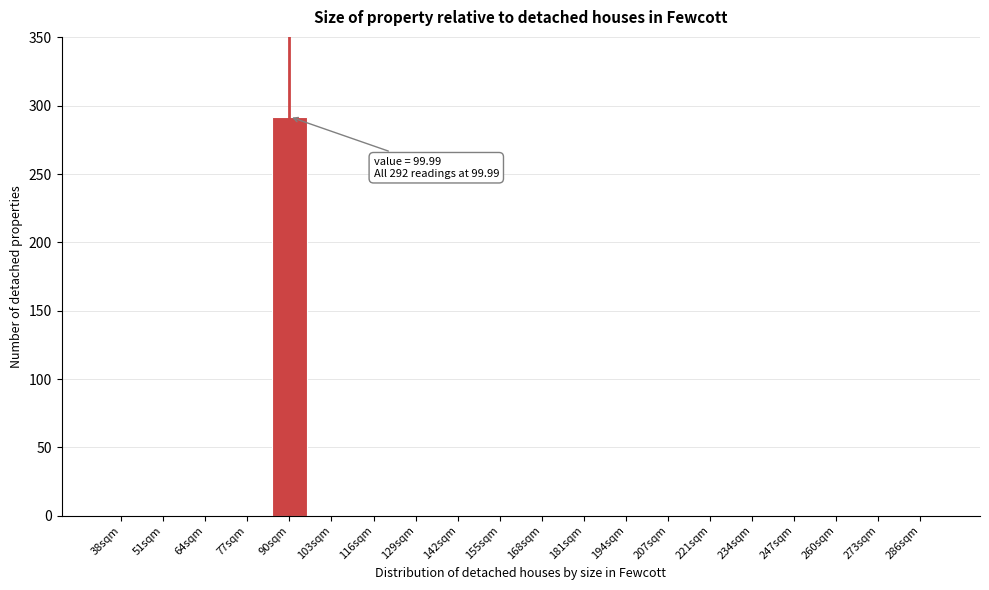

Reading left to right, transcribe all the data shown in this chart.

38sqm=0	51sqm=0	64sqm=0	77sqm=0	90sqm=292	103sqm=0	116sqm=0	129sqm=0	142sqm=0	155sqm=0	168sqm=0	181sqm=0	194sqm=0	207sqm=0	221sqm=0	234sqm=0	247sqm=0	260sqm=0	273sqm=0	286sqm=0